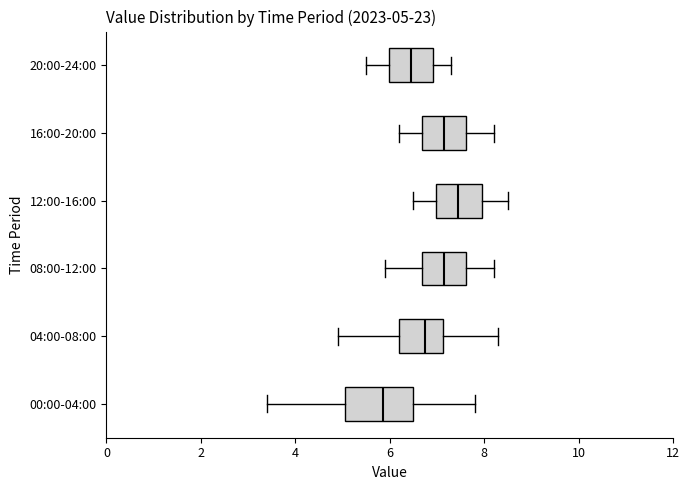

Which box is the widest, from its left edge to its right edge?

00:00-04:00